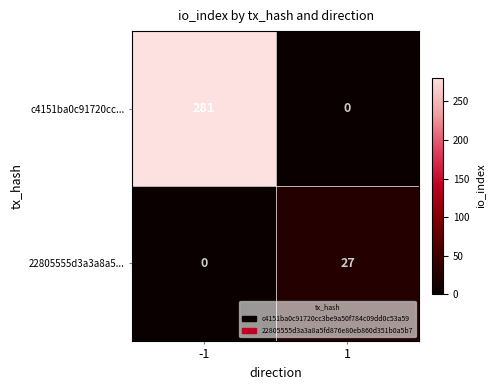

Rank the series by their average value, from lowest to highest.

22805555d3a3a8a5..., c4151ba0c91720cc...